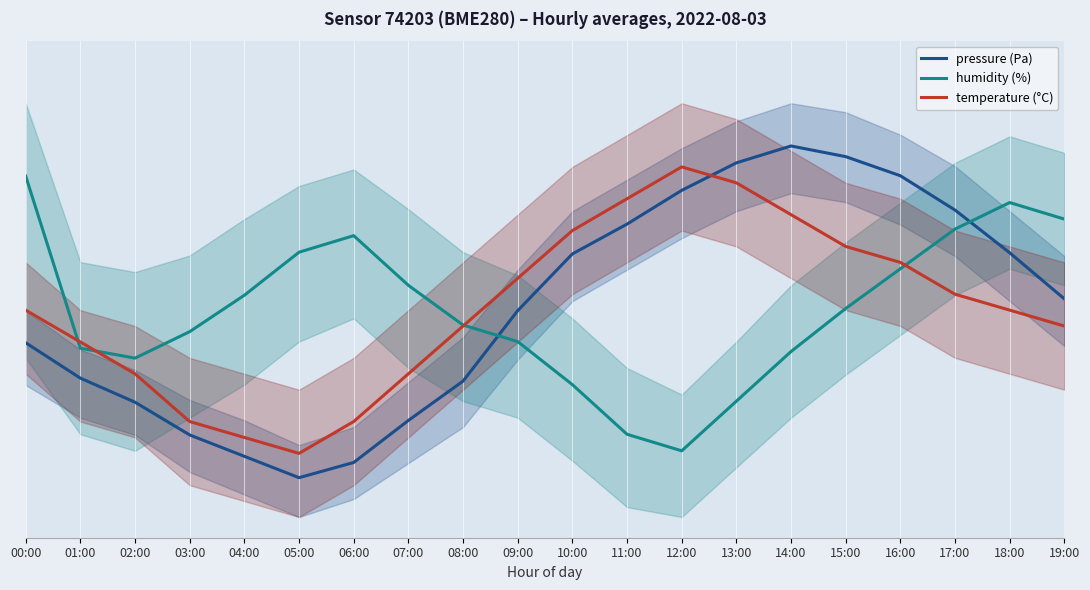

How many lines are shown in the chart?

3